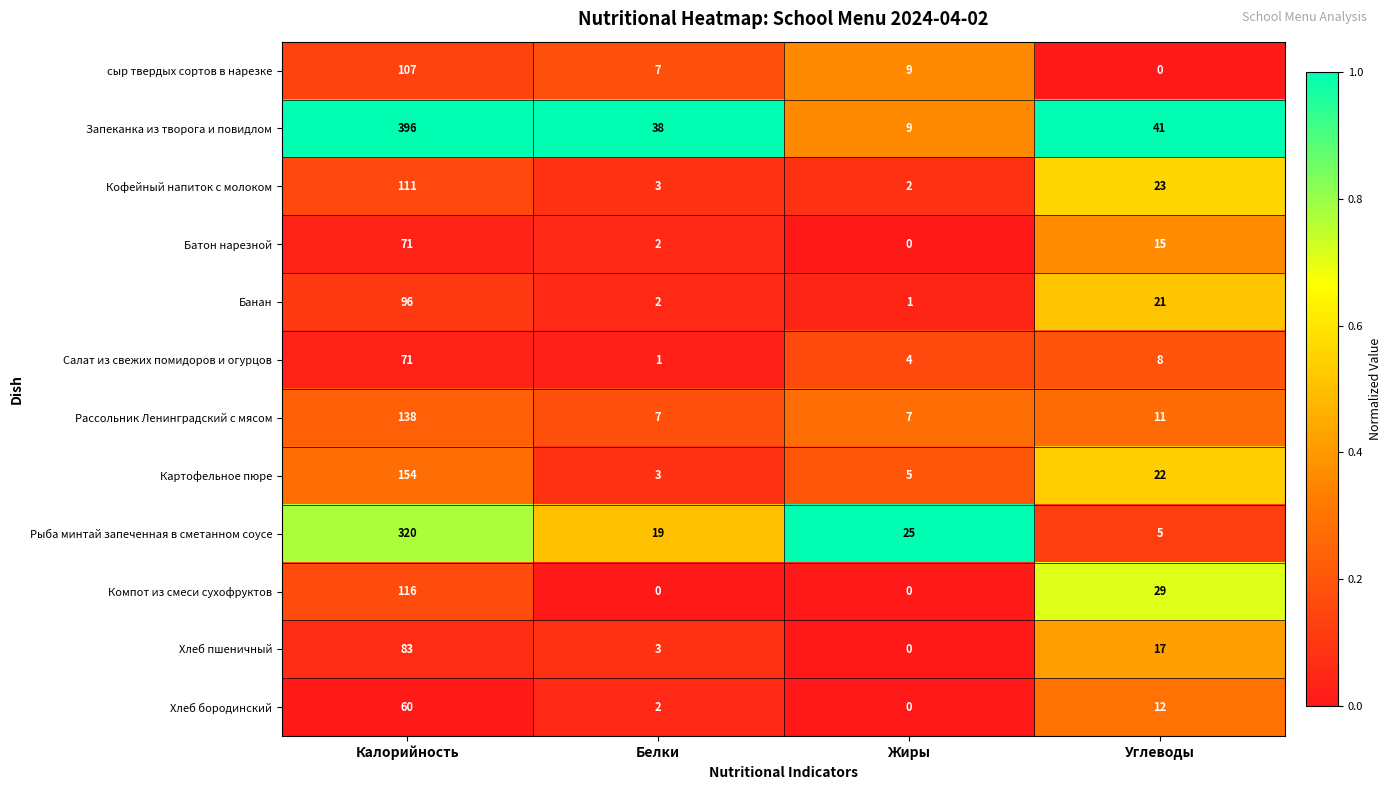

At which label does Салат из свежих помидоров и огурцов first exceed 8?

Калорийность